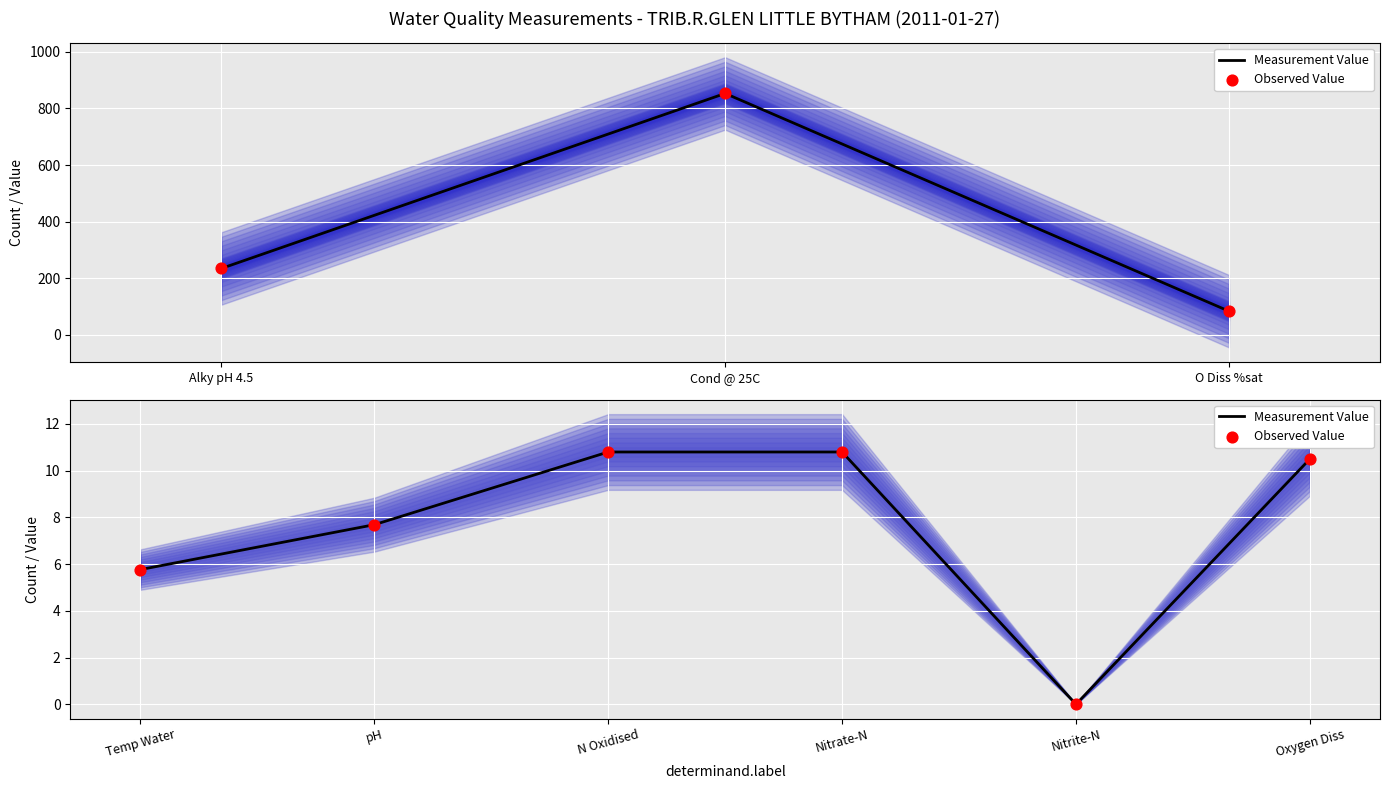

At how many categories does at least one series exceed 2?

5